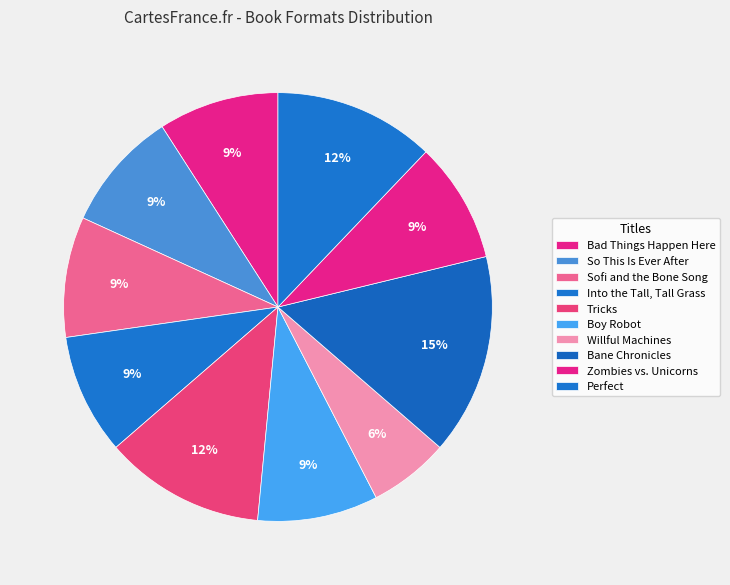

Which category has the smallest portion of the pie?

Willful Machines